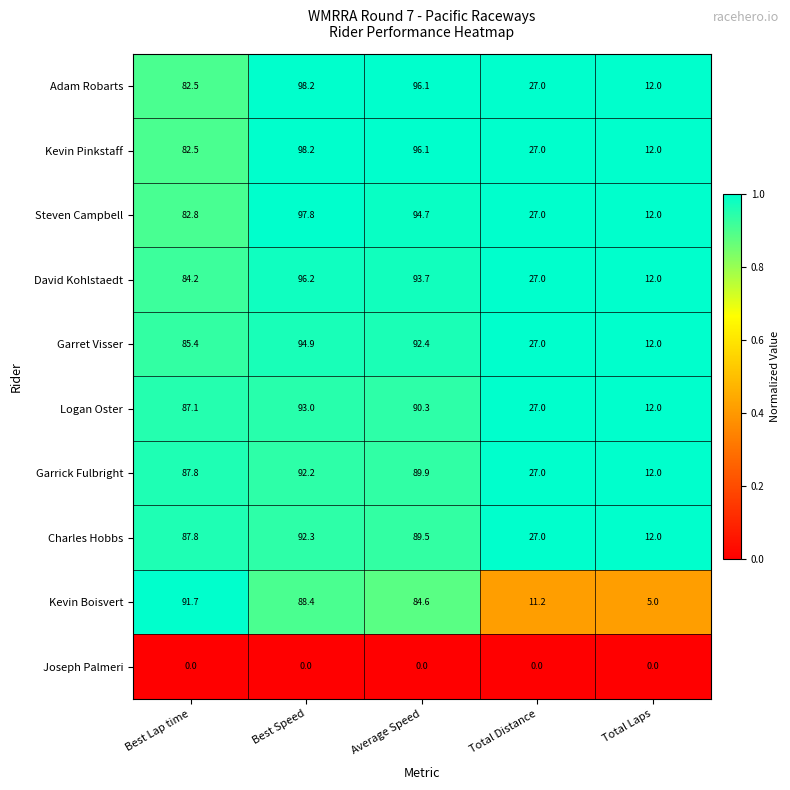

Which series has the largest range (max minus min)?

Kevin Boisvert